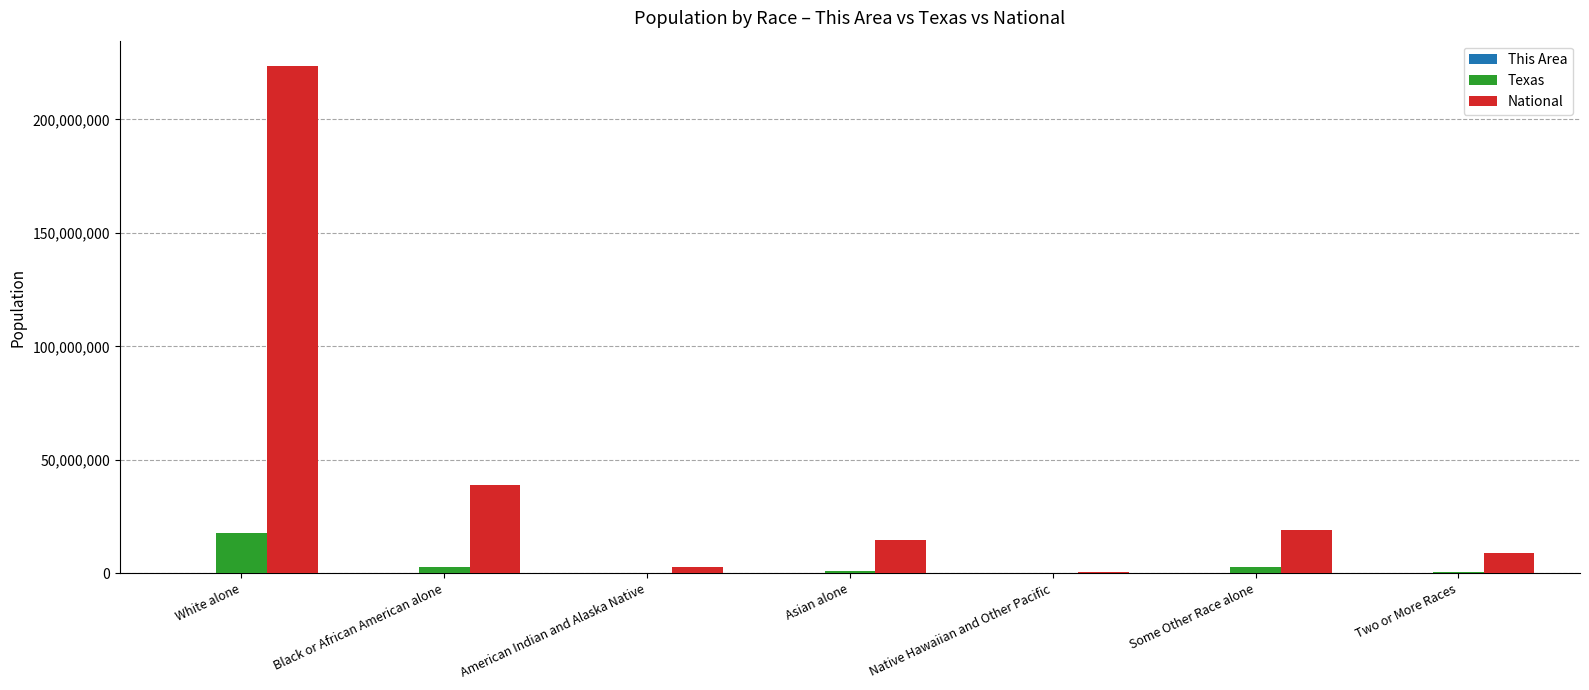

How many groups of bars are there?

7